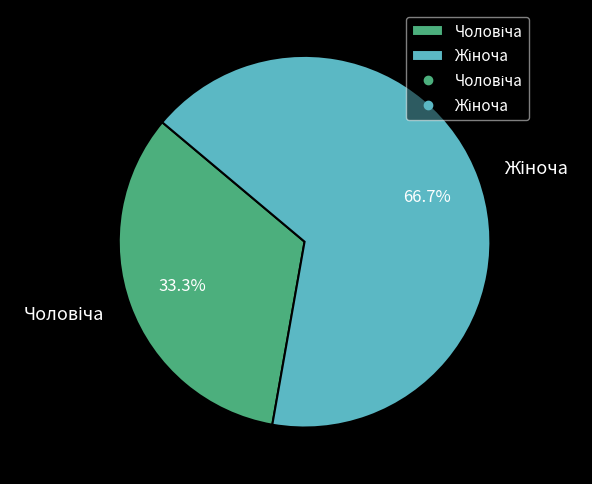

Does any single category account for the majority?

Yes